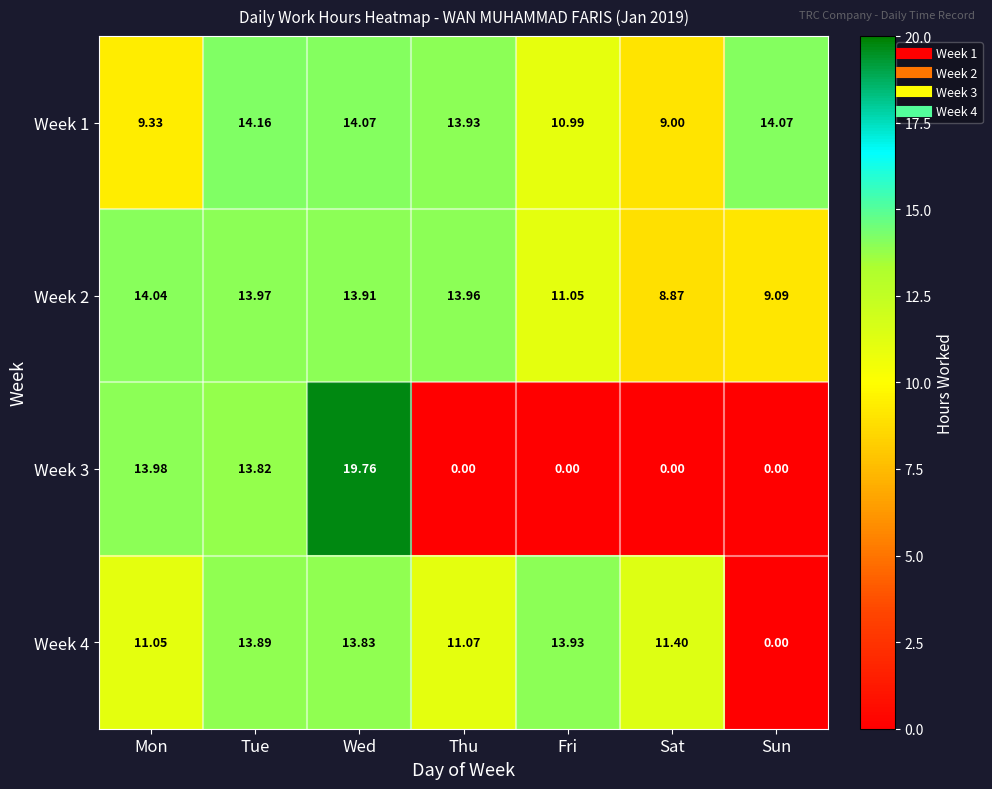

Rank the series by their maximum value, from highest to lowest.

Week 3, Week 1, Week 2, Week 4